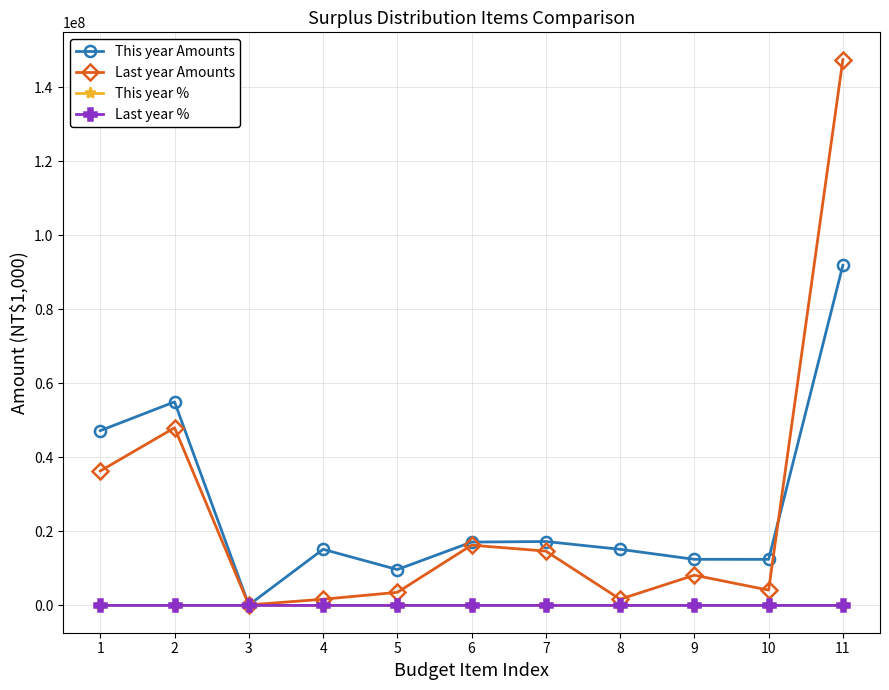

At which category is the sum across all series the highest?

11